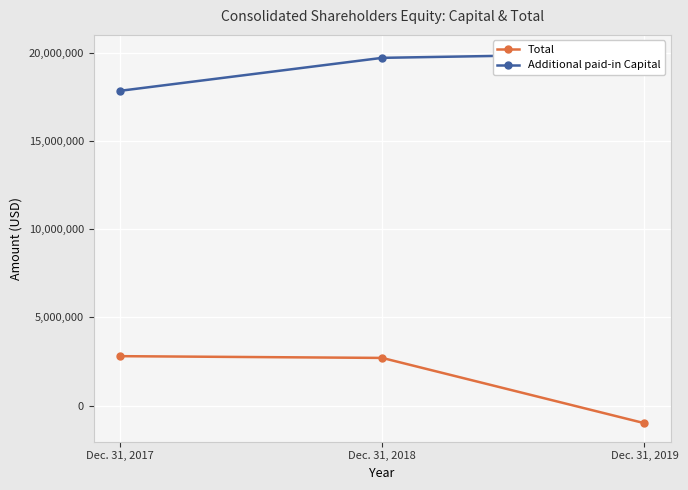

Which category has the lowest value across all series?

Dec. 31, 2019